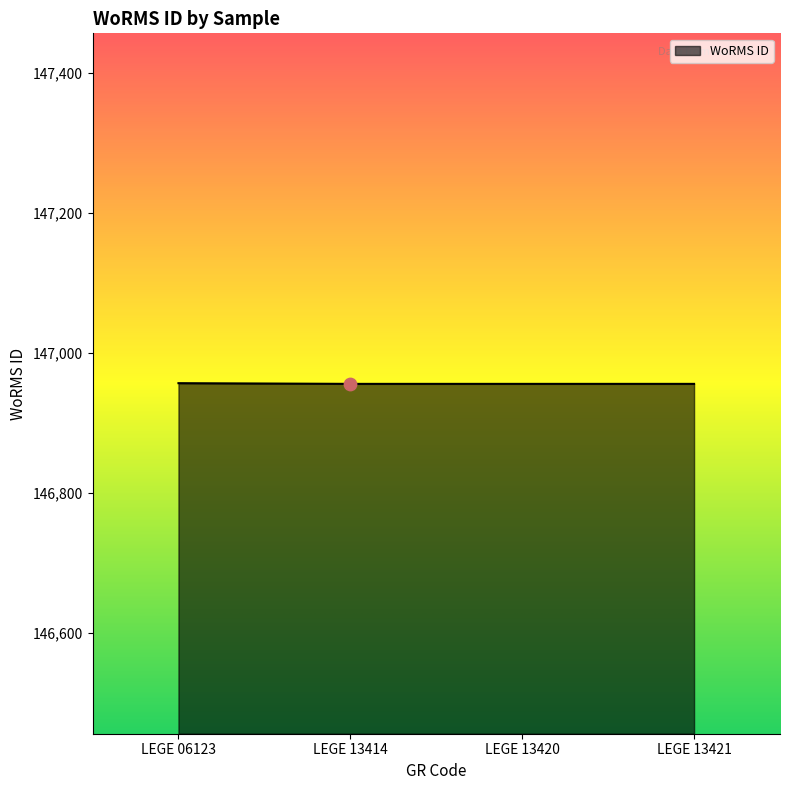

What is the ratio of the value at LEGE 06123 to the value at LEGE 13420?

1.0